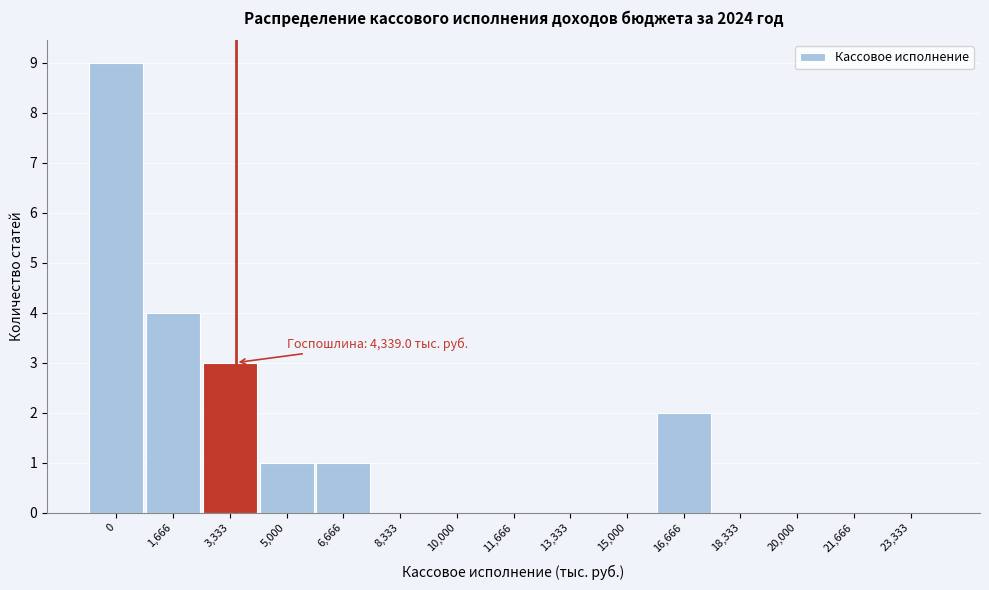

Reading left to right, transcribe all the data shown in this chart.

0=9	1,666=4	3,333=3	5,000=1	6,666=1	8,333=0	10,000=0	11,666=0	13,333=0	15,000=0	16,666=2	18,333=0	20,000=0	21,666=0	23,333=0